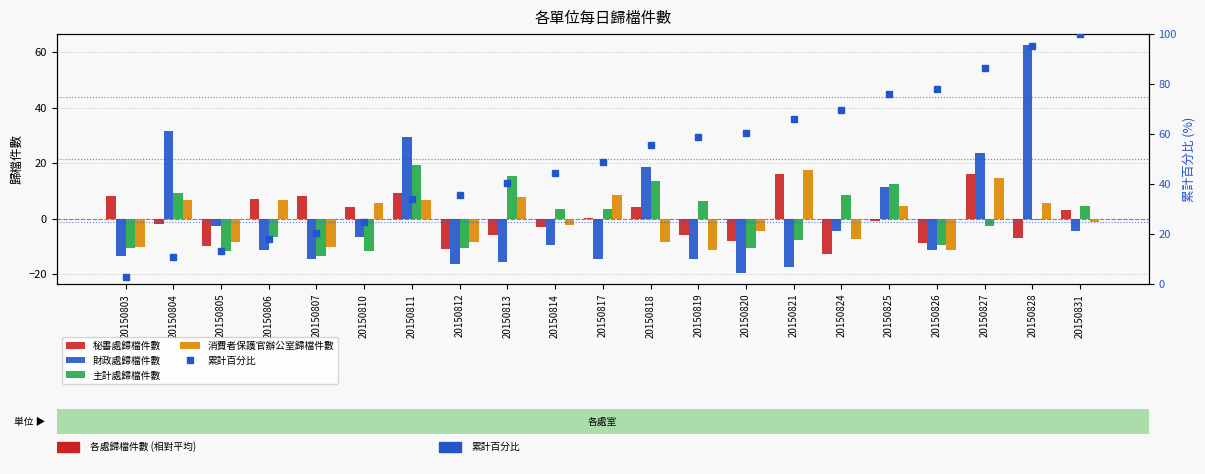

Does the chart contain stacked bars?

No